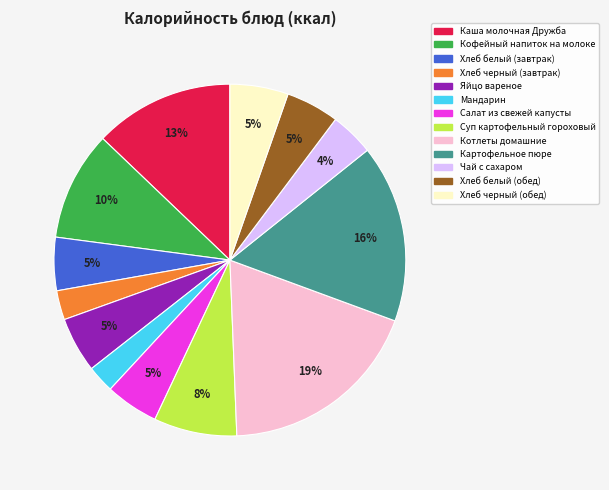

To the nearest percent, what percentage of the pie is Картофельное пюре?

16%